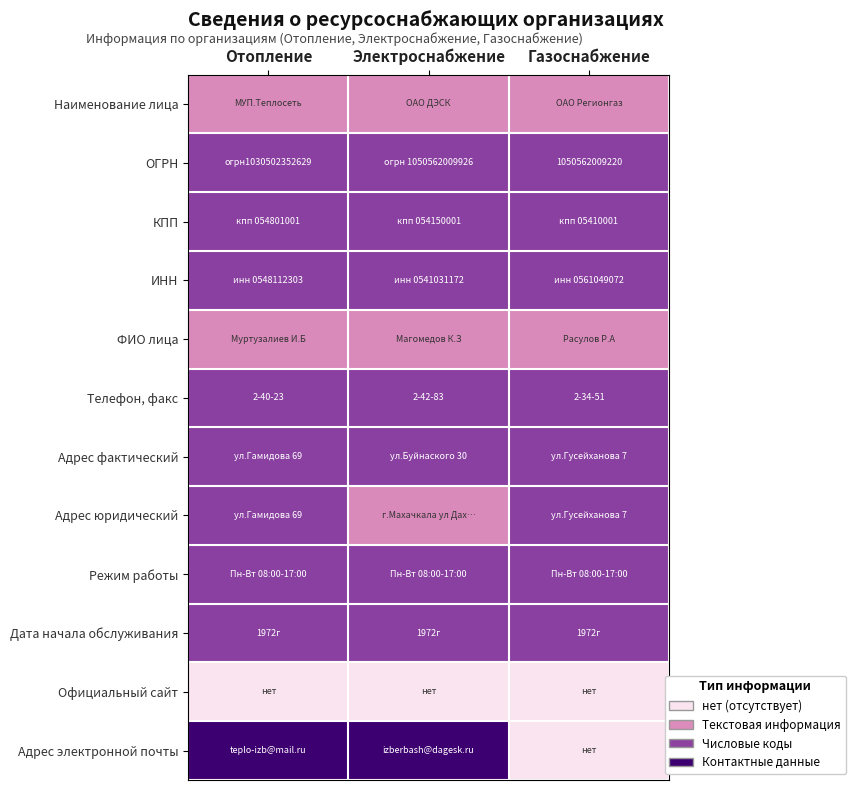

True or false: ОГРН has a value of 530726645077 at Газоснабжение.

False